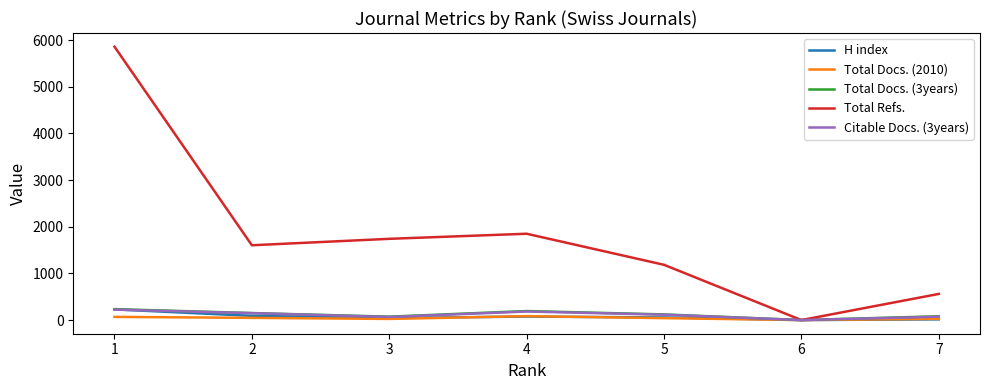

Is the value of Total Docs. (2010) at 5 greater than the value of Total Refs. at 1?

No